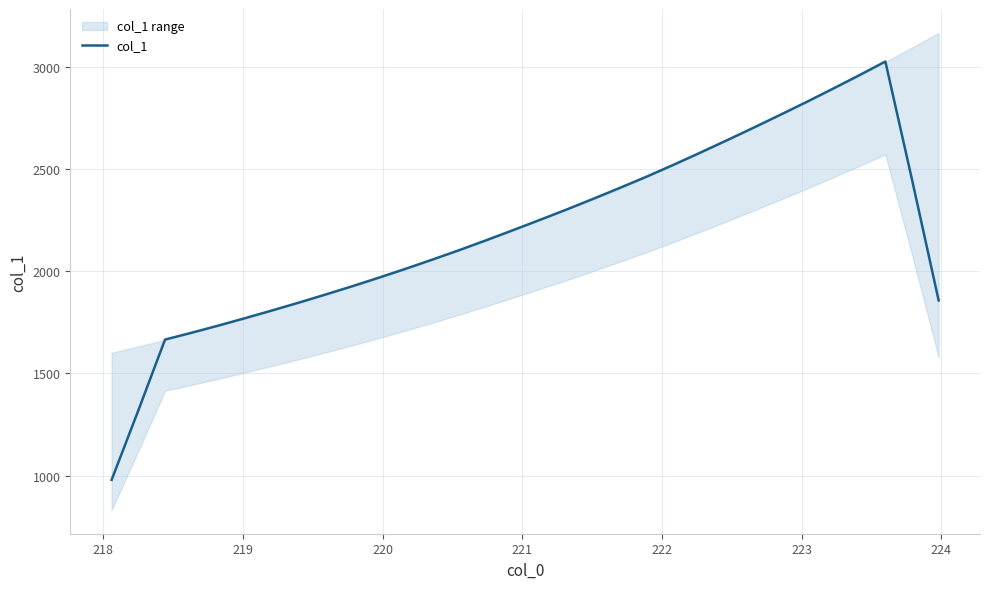

Does the chart display data point markers on the line(s)?

No